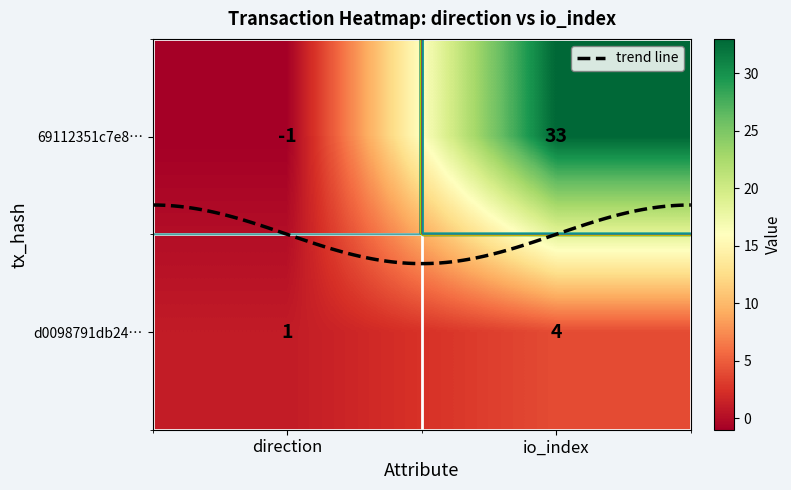

True or false: 69112351c7e8e008b340d9a642ee1df2ac12e6c has a value of 45 at 1.

False